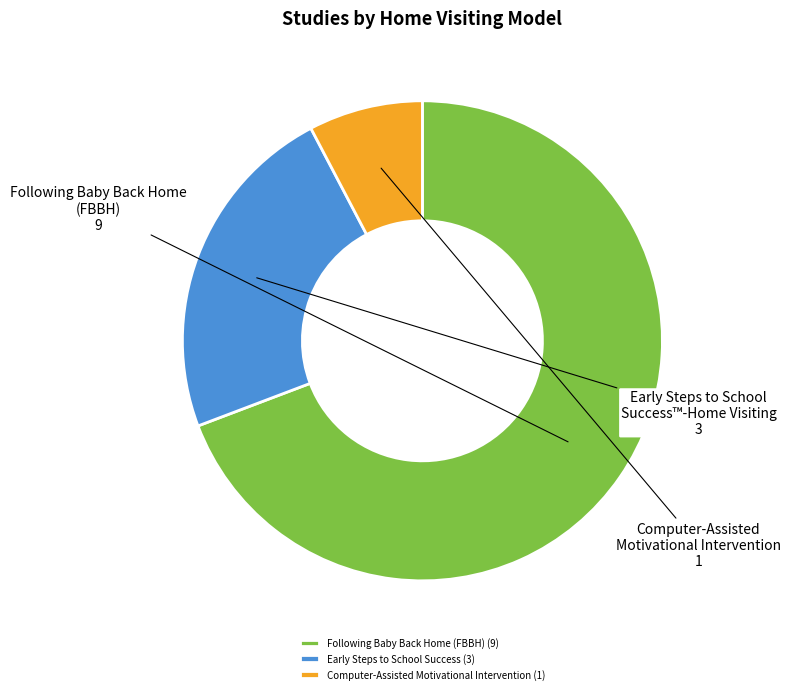

Is it true that Computer-Assisted Motivational Intervention (1) is 8% of the pie?

True